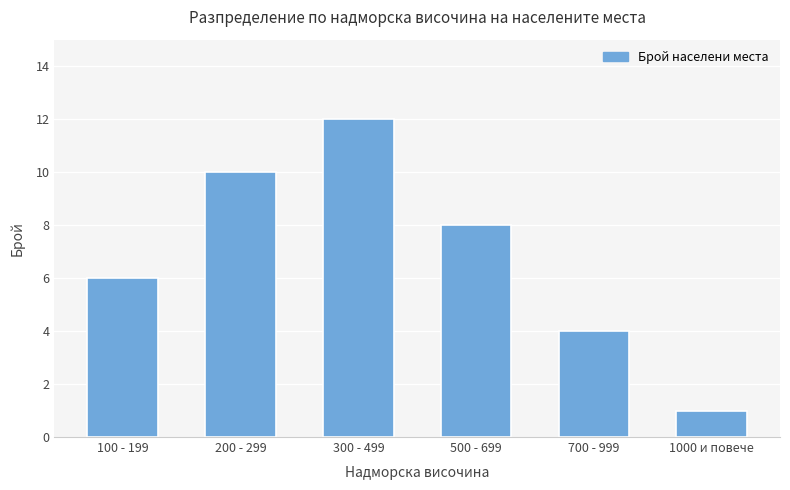

What is the difference between the second highest and minimum values?

9